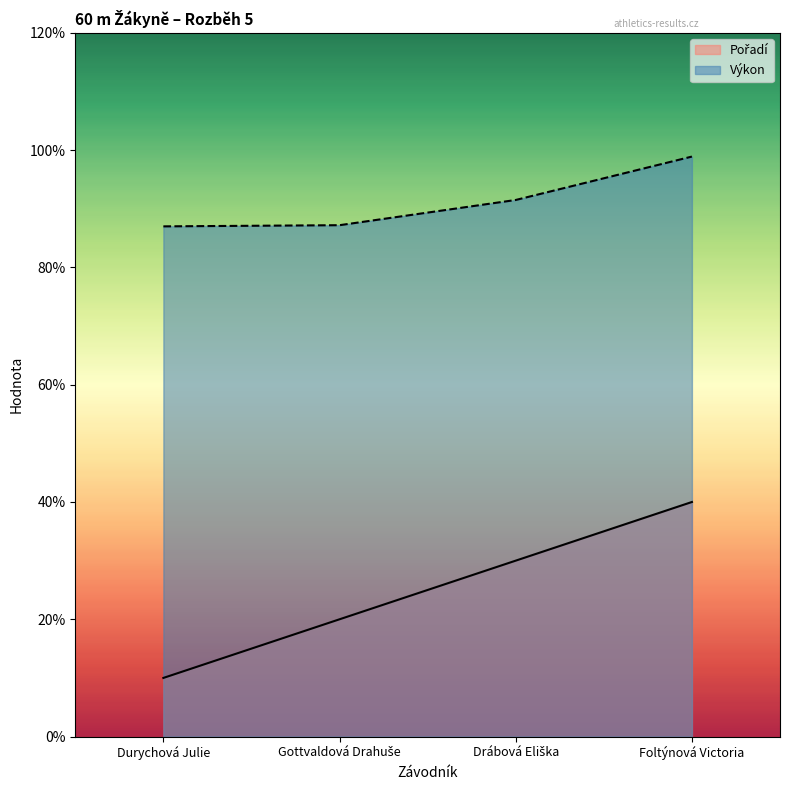

How many lines are shown in the chart?

2